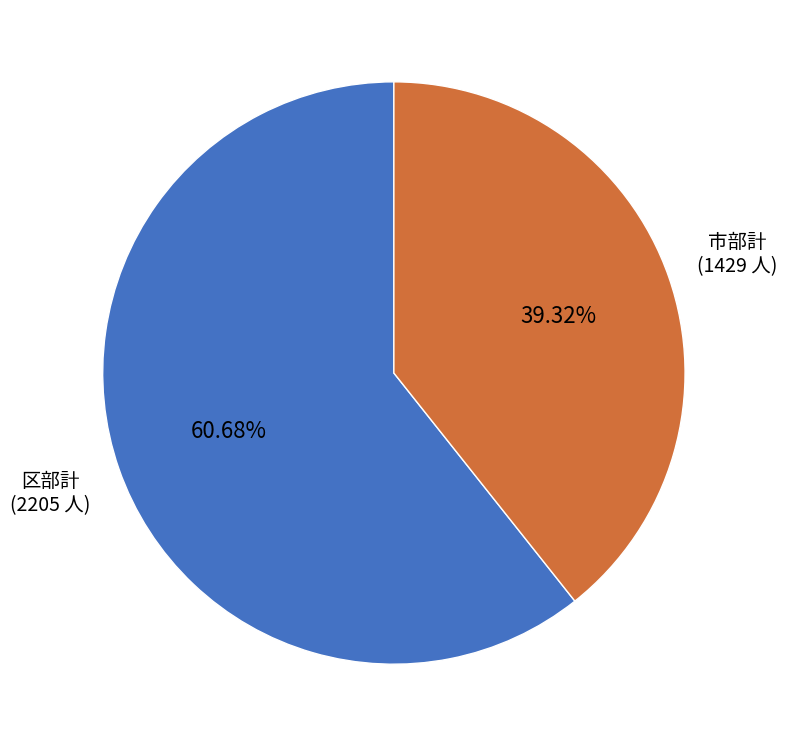

Does any single category account for the majority?

Yes